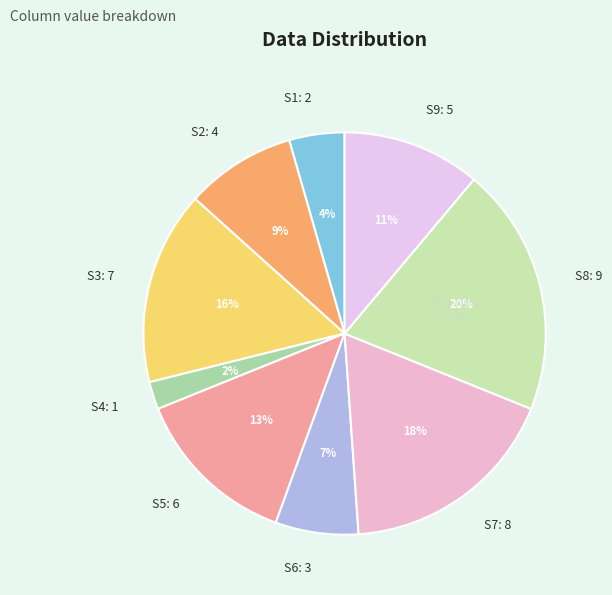

Does any single category account for the majority?

No